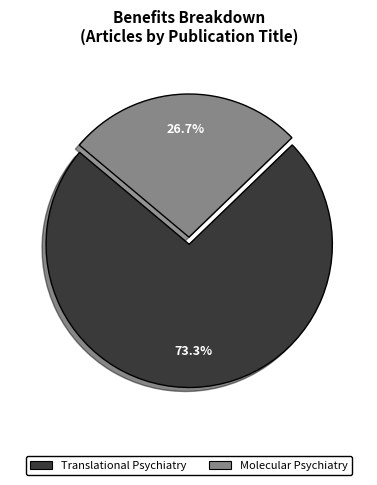

Rank the categories by value from lowest to highest.

Molecular Psychiatry, Translational Psychiatry